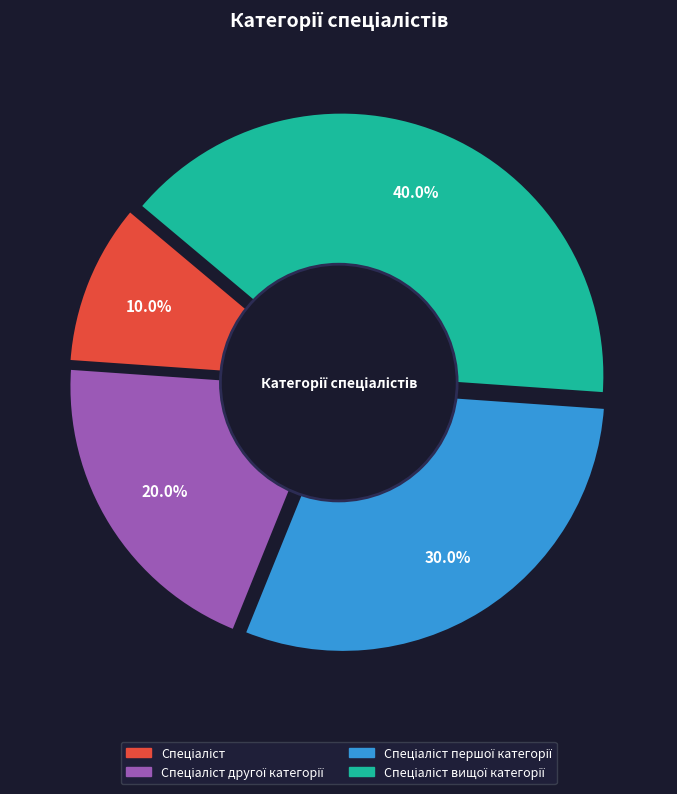

Is it true that Спеціаліст вищої категорії is 54% of the pie?

False